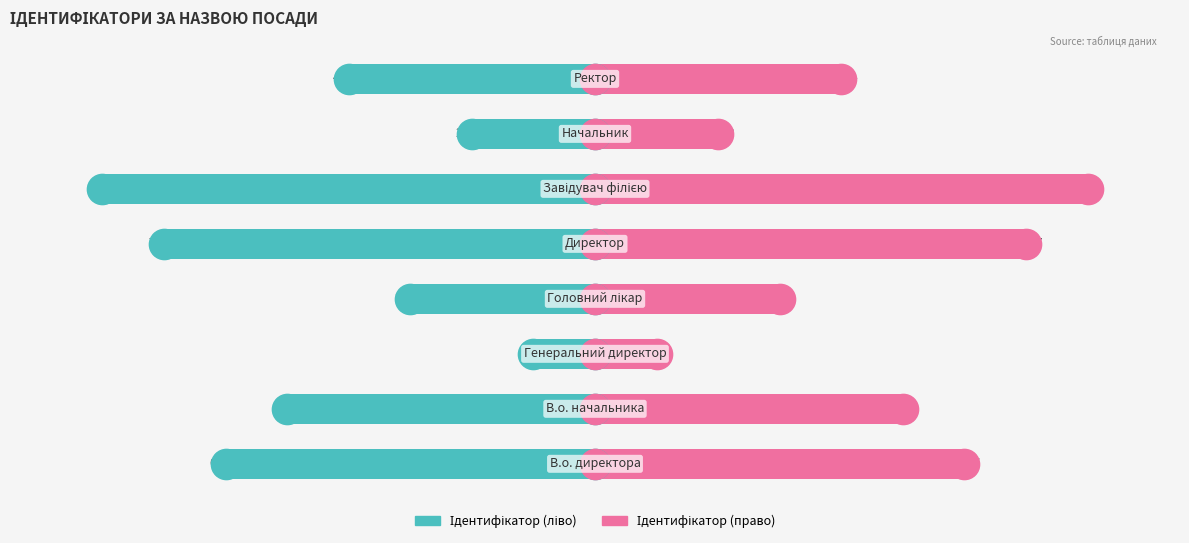

List the series in order of their peak value, lowest first.

Ідентифікатор (ліво), Ідентифікатор (право)